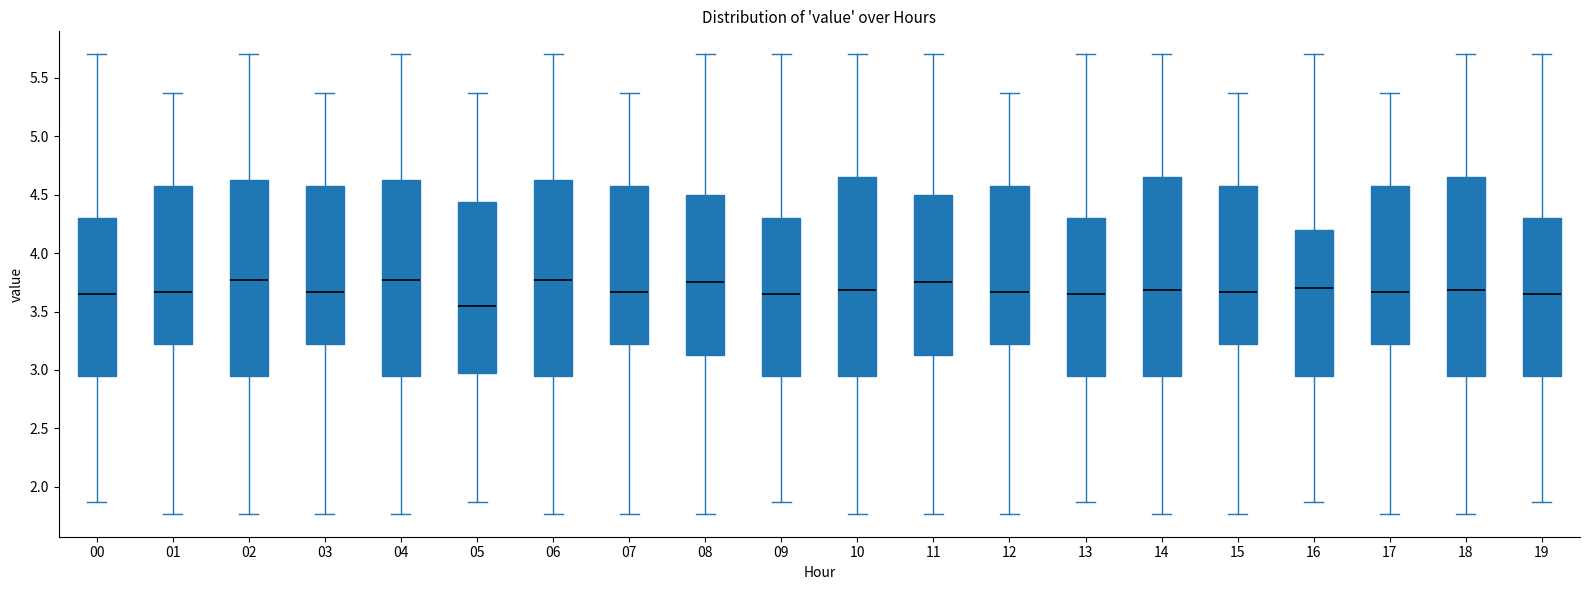

Where does the upper whisker of the box at x = 00 end on the y-axis? The values are not printed on the chart, so give them approximately, as read against the axis.

5.70